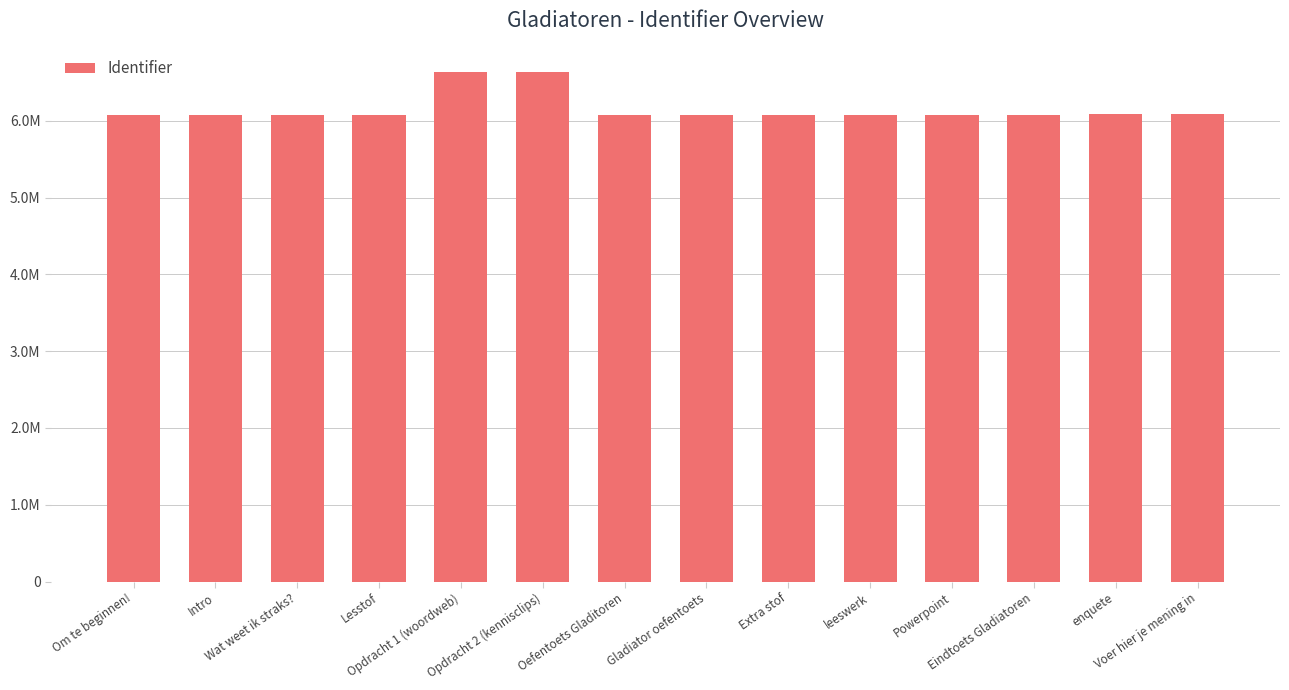

What is the minimum value shown in the chart?

6073093